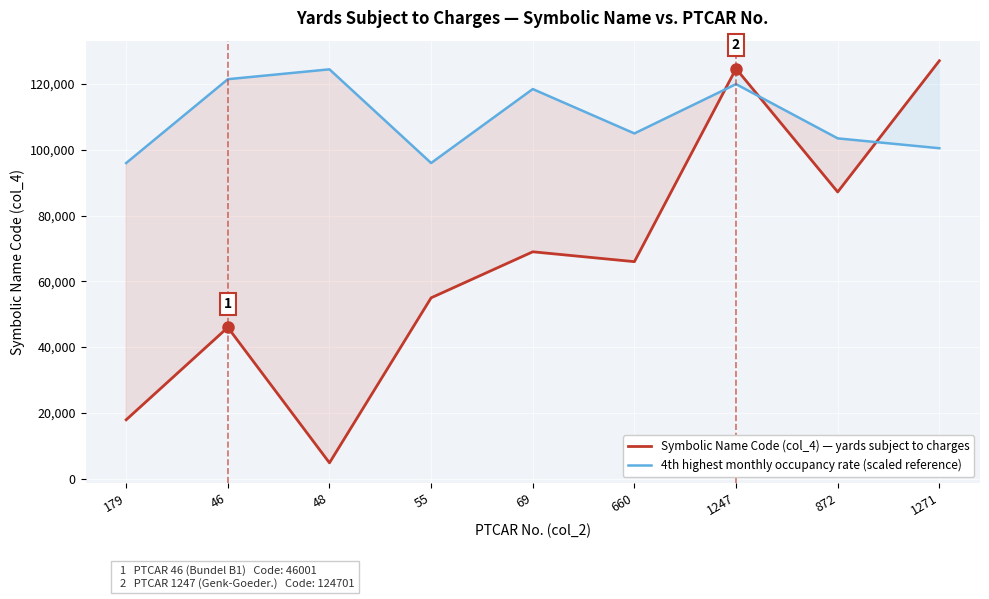

In 4th highest monthly occupancy rate (scaled reference), how many points are lower than both neighbors (excluding endpoints)?

2